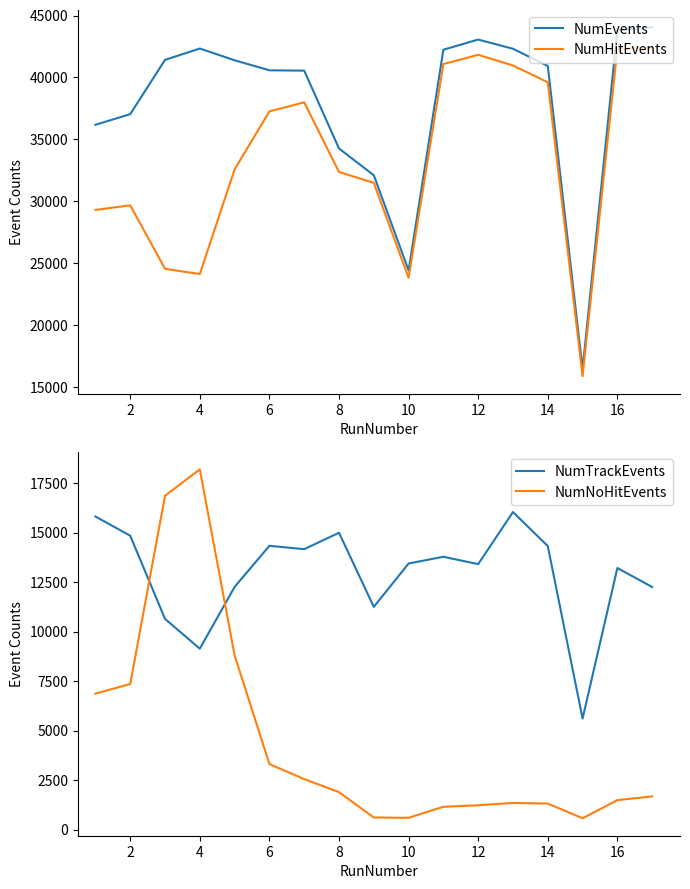

True or false: NumNoHitEvents has more than 1 points higher than both neighbors.

True